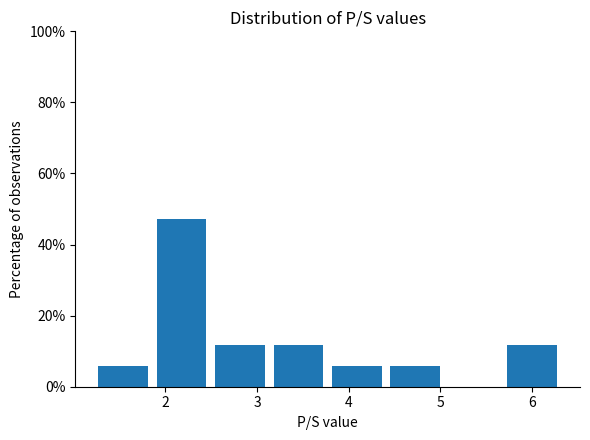

Reading left to right, list every bar in this chart as the range it spans on the x-axis followed by its height. Neither the bar edges nor the heights are printed on the chart, so give them approximately, as read against the axes.

1.2 to 1.9: 6
1.9 to 2.5: 48
2.5 to 3.1: 12
3.1 to 3.8: 12
3.8 to 4.4: 6
4.4 to 5.0: 6
5.0 to 5.7: 0
5.7 to 6.3: 12